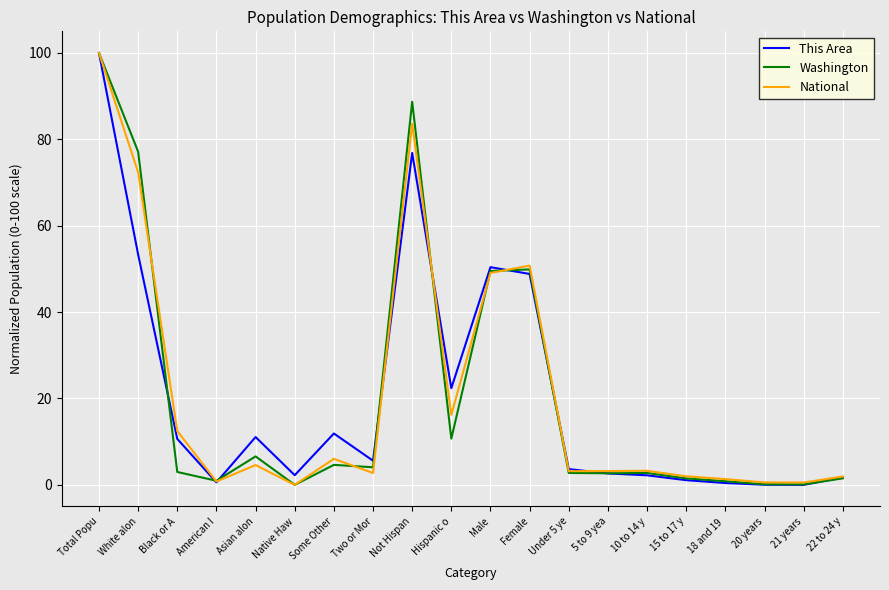

Is it true that This Area equals 22.4 at Hispanic o?

True